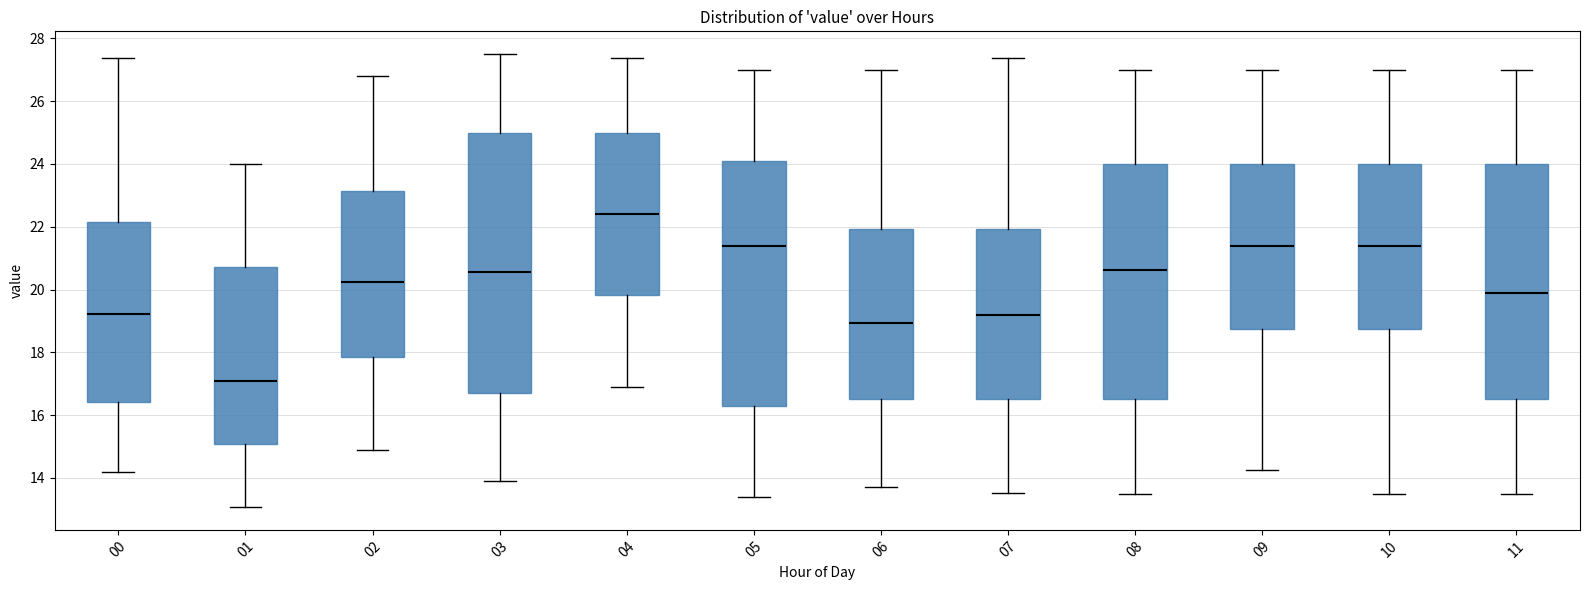

Reading left to right, transcribe this box plot: for each box, give where its median line is, the range the box spans, and where its two whiskers end, as read against the y-axis. The values are not printed on the chart, so give them approximately, as read against the axis.

00: median 19.2, box 16.4 to 22.2, whiskers 14.2 to 27.4
01: median 17.0, box 15.0 to 20.8, whiskers 13.0 to 24.0
02: median 20.2, box 17.8 to 23.2, whiskers 15.0 to 26.8
03: median 20.6, box 16.8 to 25.0, whiskers 14.0 to 27.6
04: median 22.4, box 19.8 to 25.0, whiskers 17.0 to 27.4
05: median 21.4, box 16.4 to 24.2, whiskers 13.4 to 27.0
06: median 19.0, box 16.6 to 22.0, whiskers 13.8 to 27.0
07: median 19.2, box 16.6 to 22.0, whiskers 13.6 to 27.4
08: median 20.6, box 16.6 to 24.0, whiskers 13.6 to 27.0
09: median 21.4, box 18.8 to 24.0, whiskers 14.2 to 27.0
10: median 21.4, box 18.8 to 24.0, whiskers 13.6 to 27.0
11: median 19.8, box 16.6 to 24.0, whiskers 13.6 to 27.0